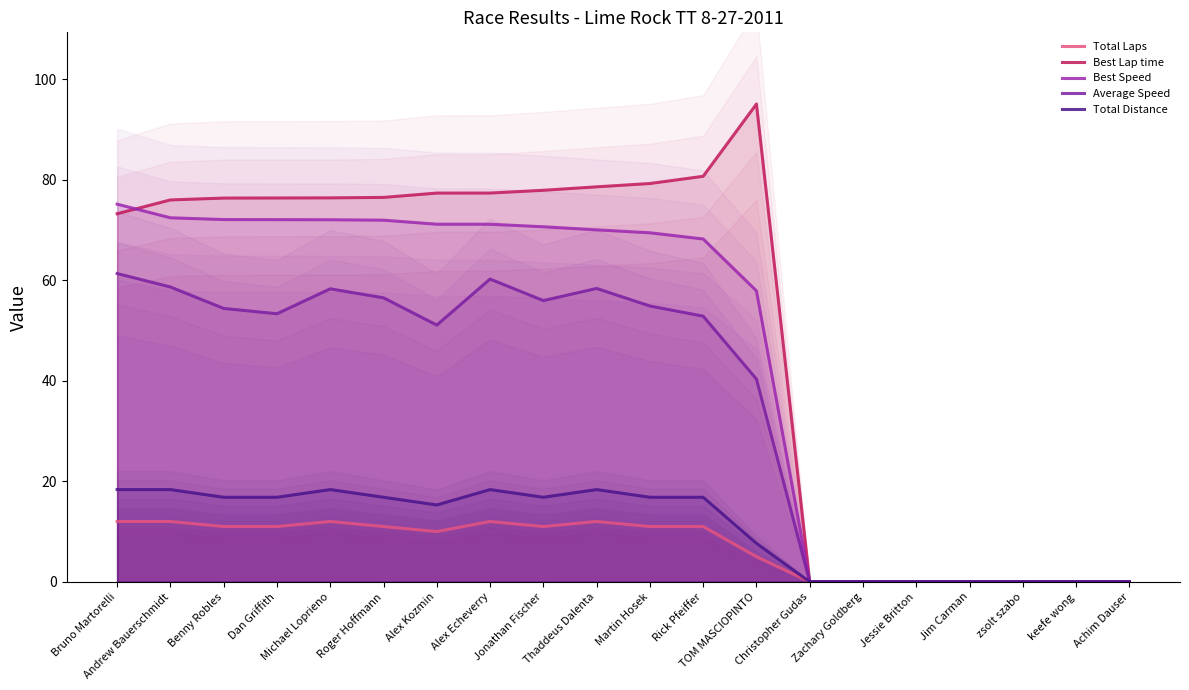

Where is the first local minimum for Total Distance?

Alex Kozmin